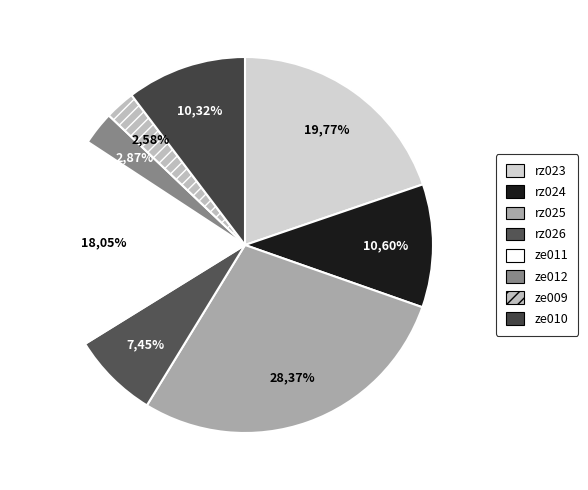

Which slice is the largest?

rz025